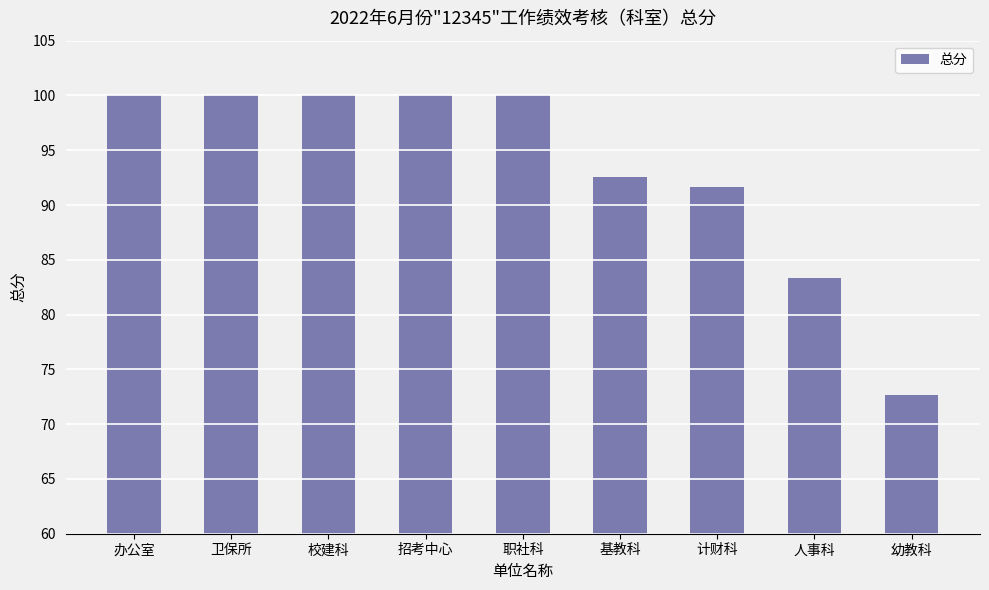

Approximately how many times larger is the value at 职社科 compared to 基教科?

1.1